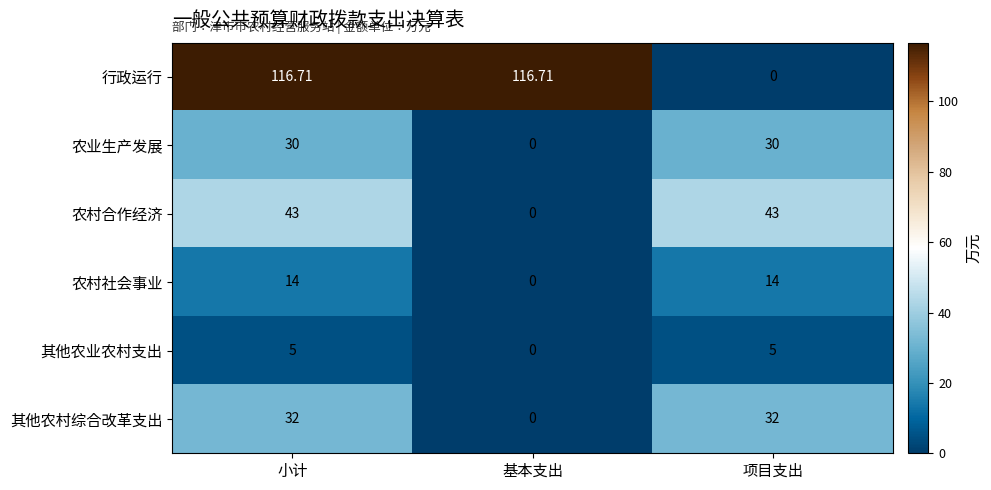

Which series changed the most between 基本支出 and 项目支出?

行政运行